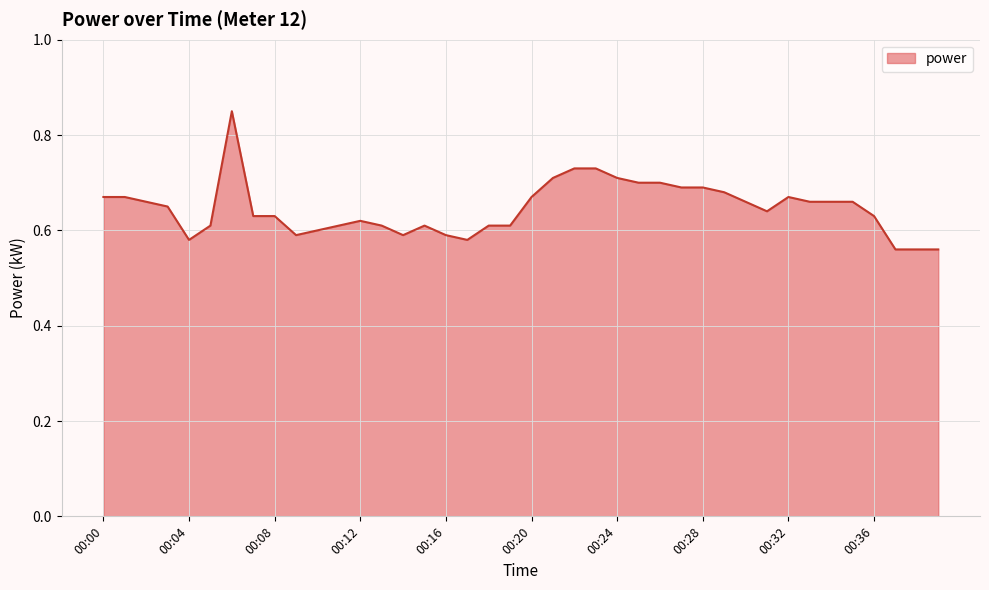

Does the chart have visible grid lines?

Yes